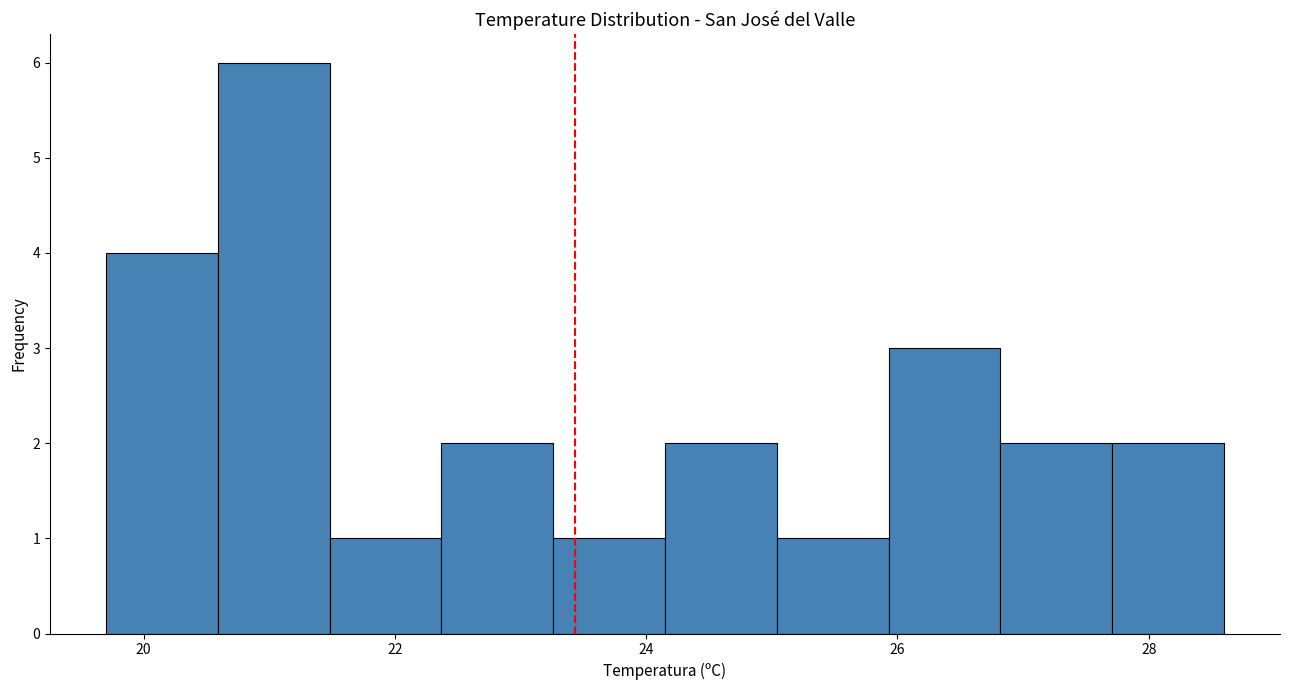

How tall is the bar that spans 22.4 to 23.2 on the x-axis? Neither the bar edges nor the heights are printed on the chart, so give them approximately, as read against the axes.

2